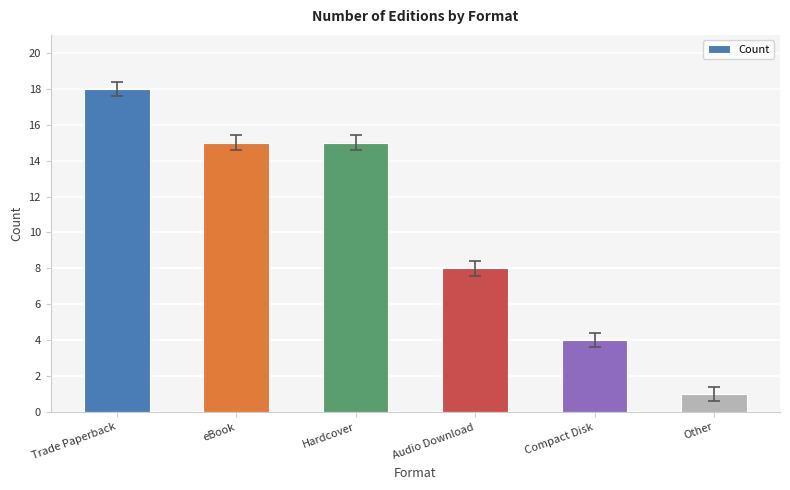

Reading left to right, what are all the values shown in this chart?

Trade Paperback=18	eBook=15	Hardcover=15	Audio Download=8	Compact Disk=4	Other=1